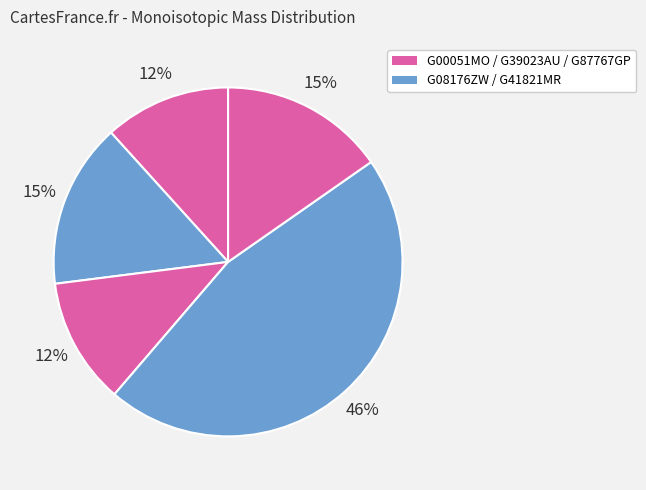

How many slices are in this pie chart?

5